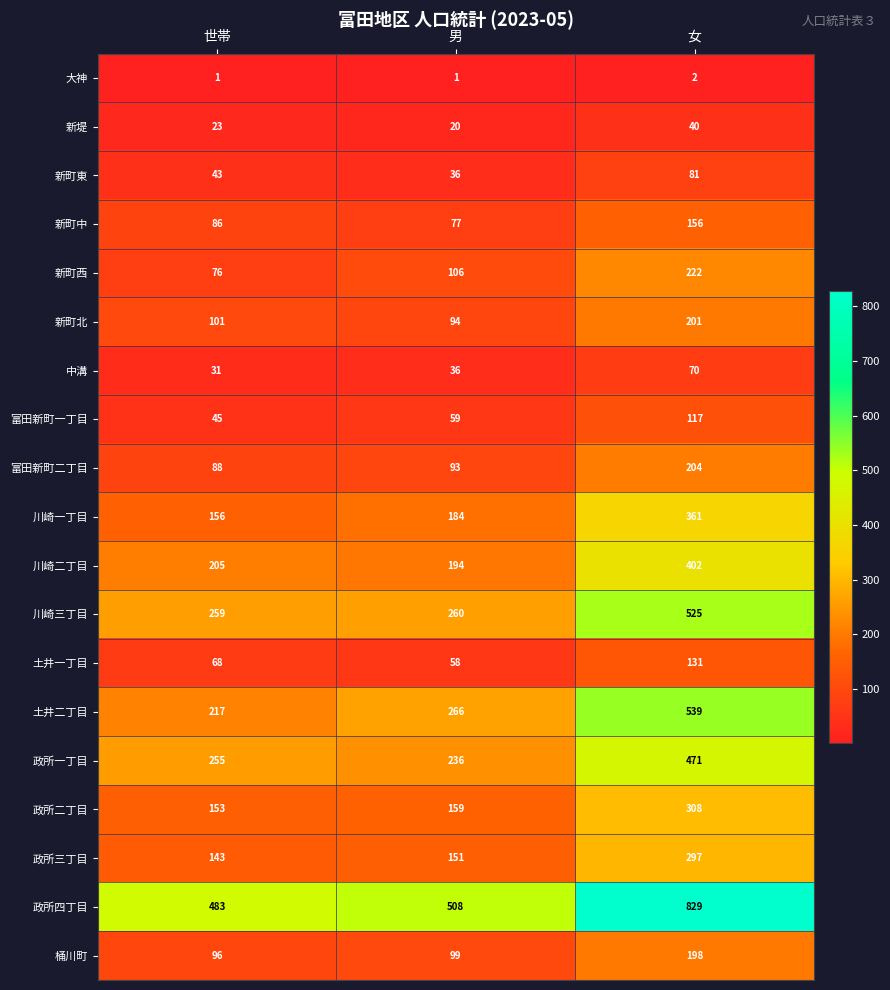

Which category has the highest value in the 富田新町二丁目 series?

女